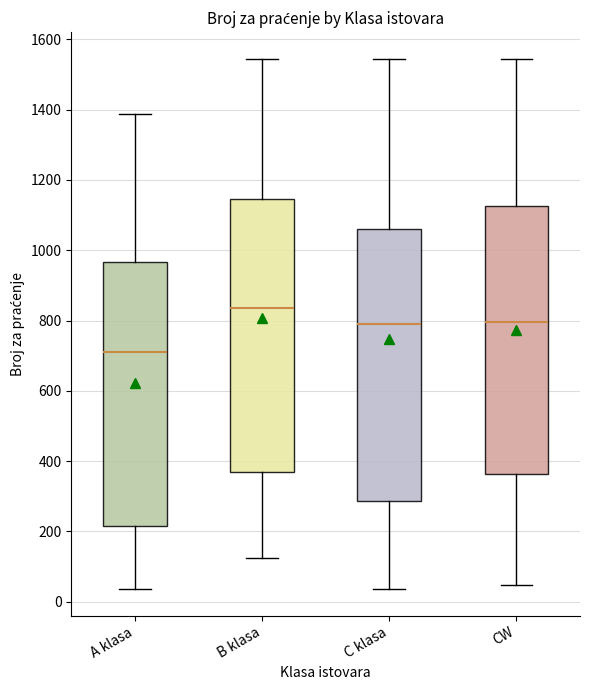

Where is the lower edge of the box for B klasa on the y-axis? The values are not printed on the chart, so give them approximately, as read against the axis.

380